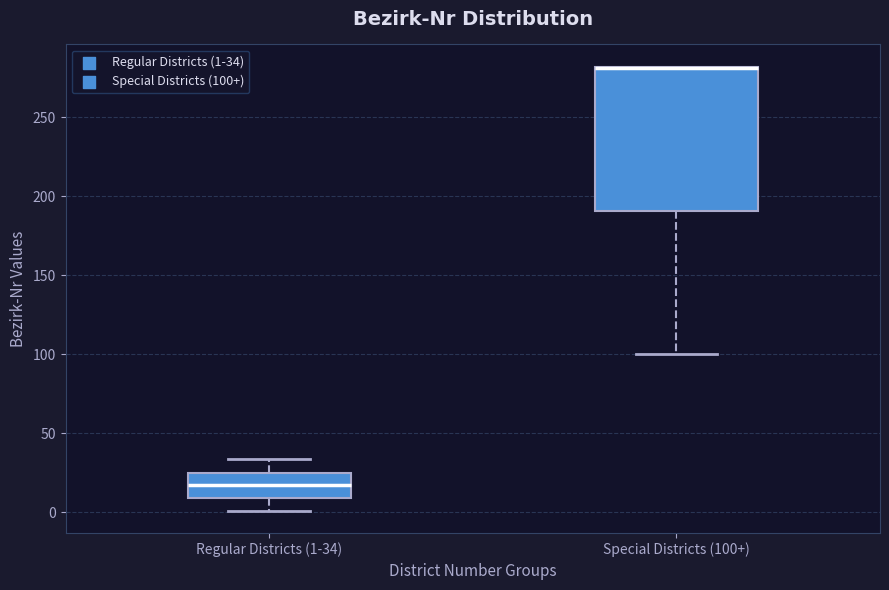

Where is the lower edge of the box for Regular Districts (1-34) on the y-axis? The values are not printed on the chart, so give them approximately, as read against the axis.

10